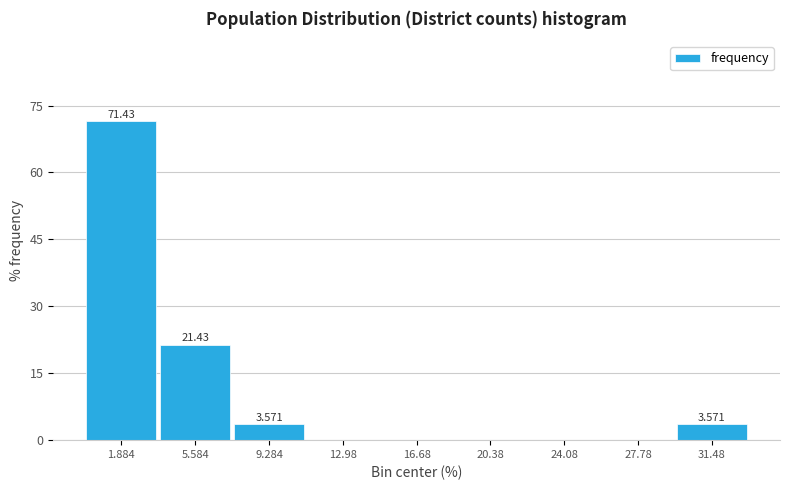

Over which range of the x-axis is the bar tallest?

0.0 to 3.5